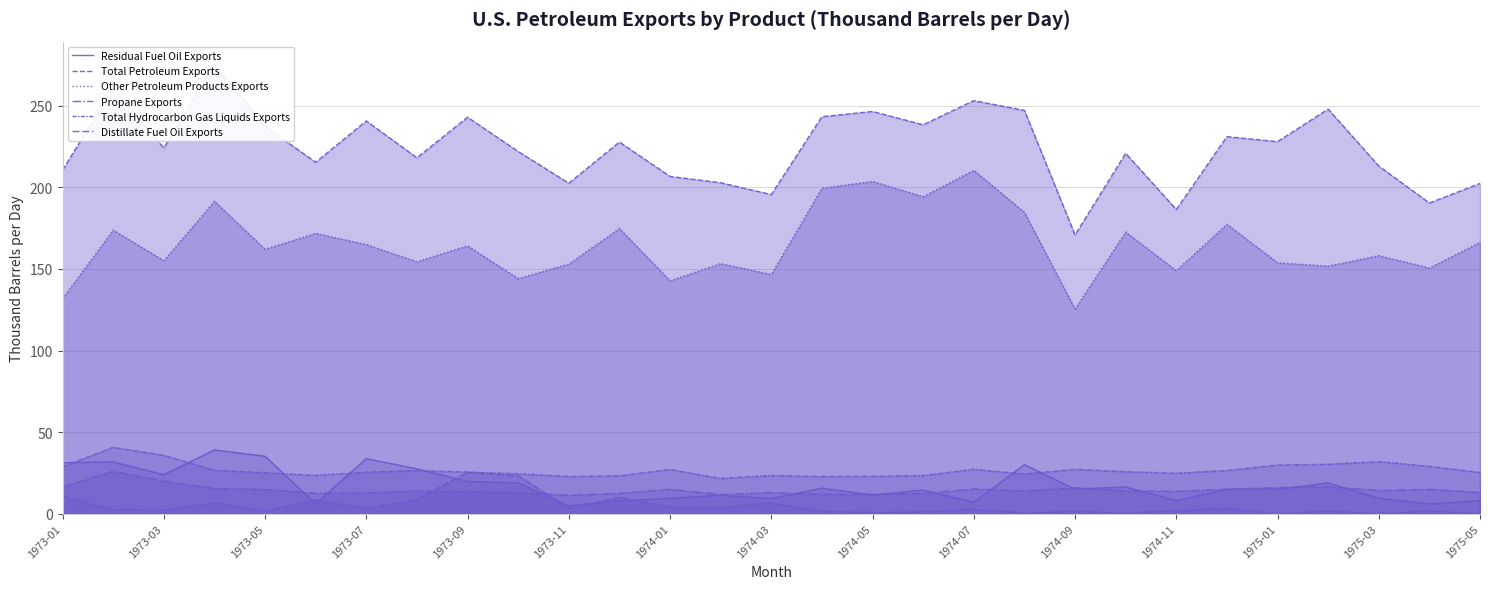

At how many categories does at least one series exceed 237?

11